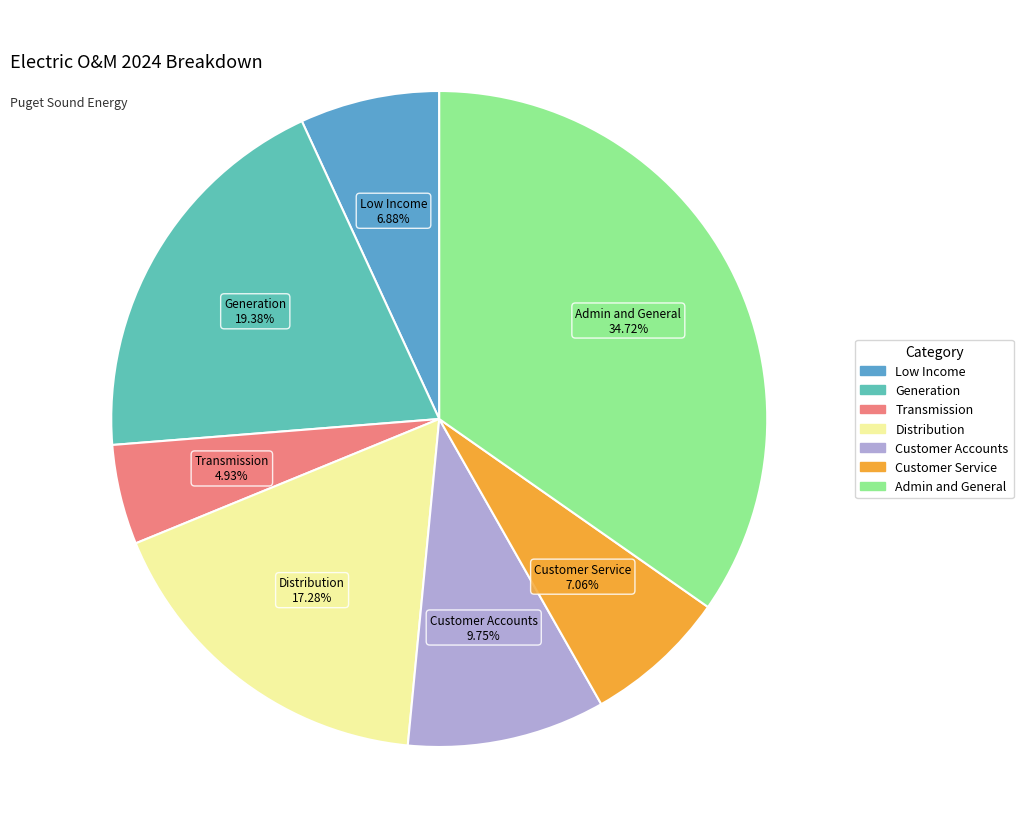

What is the total percentage of Distribution and Low Income?

24.2%